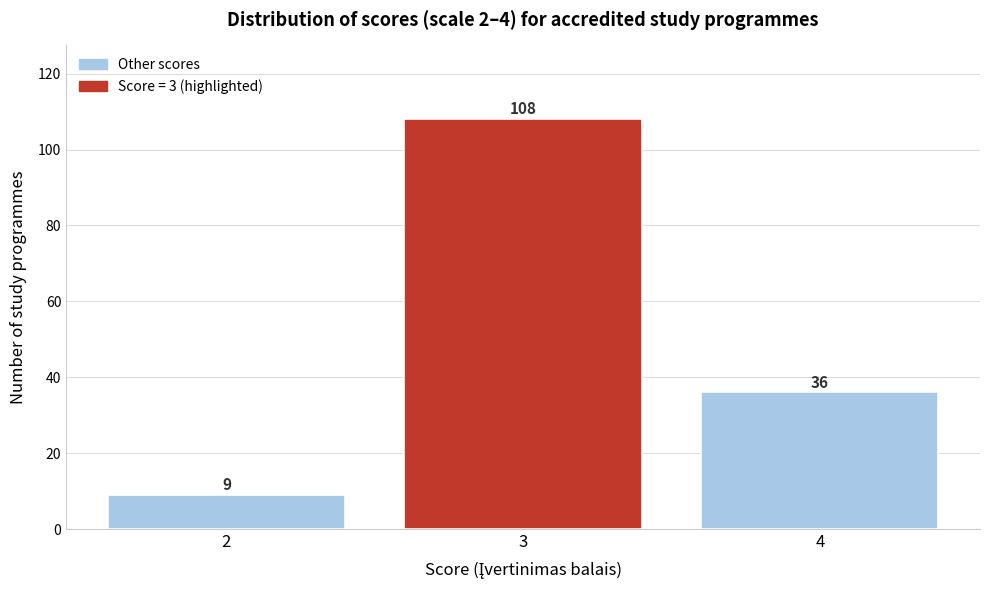

Reading left to right, transcribe all the data shown in this chart.

2=9	3=108	4=36